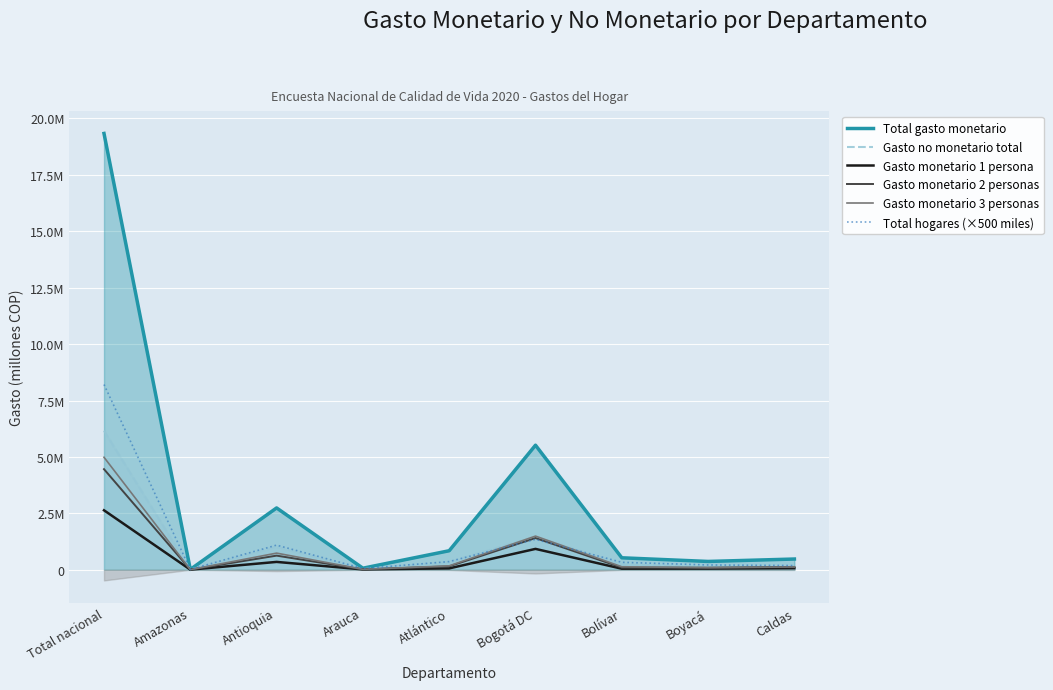

Is the value of Gasto monetario 2 personas at Amazonas greater than the value of Gasto monetario 3 personas at Amazonas?

Yes